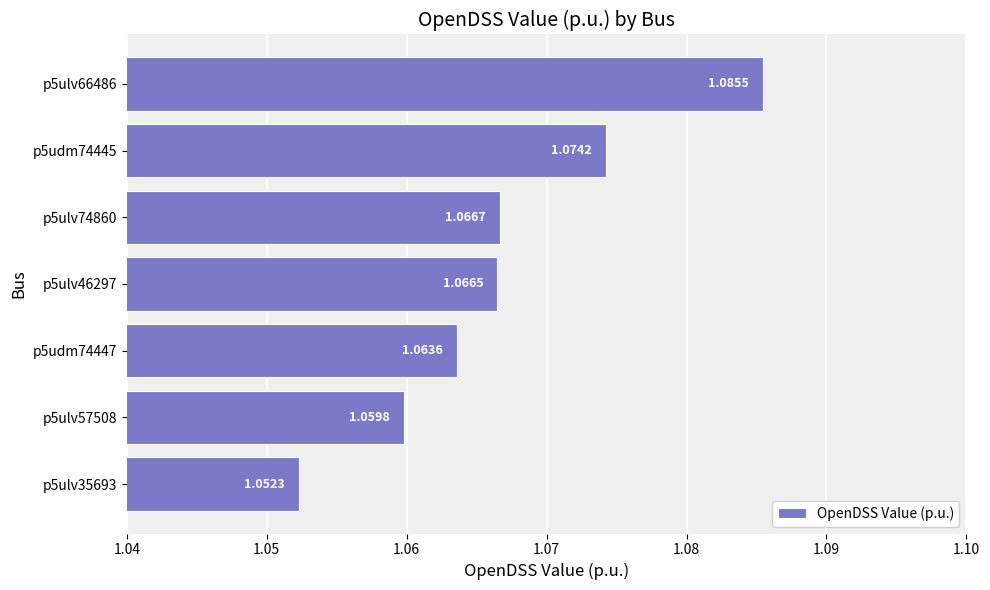

Rank the categories by value from highest to lowest.

p5ulv66486, p5udm74445, p5ulv74860, p5ulv46297, p5udm74447, p5ulv57508, p5ulv35693